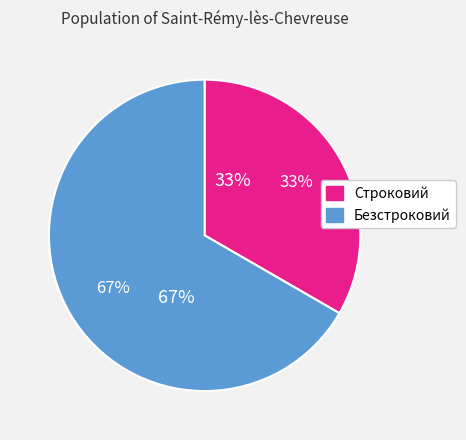

How many slices are in this pie chart?

2